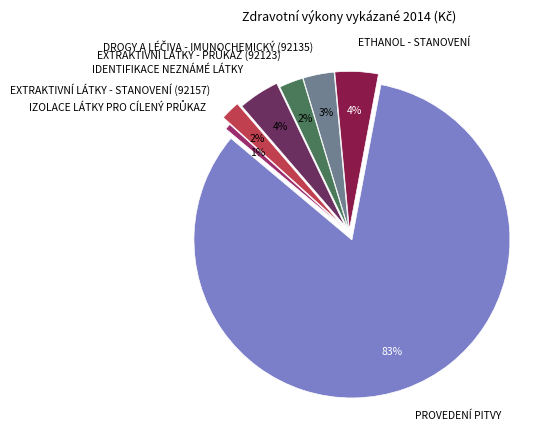

What is the majority slice?

PROVEDENÍ PITVY